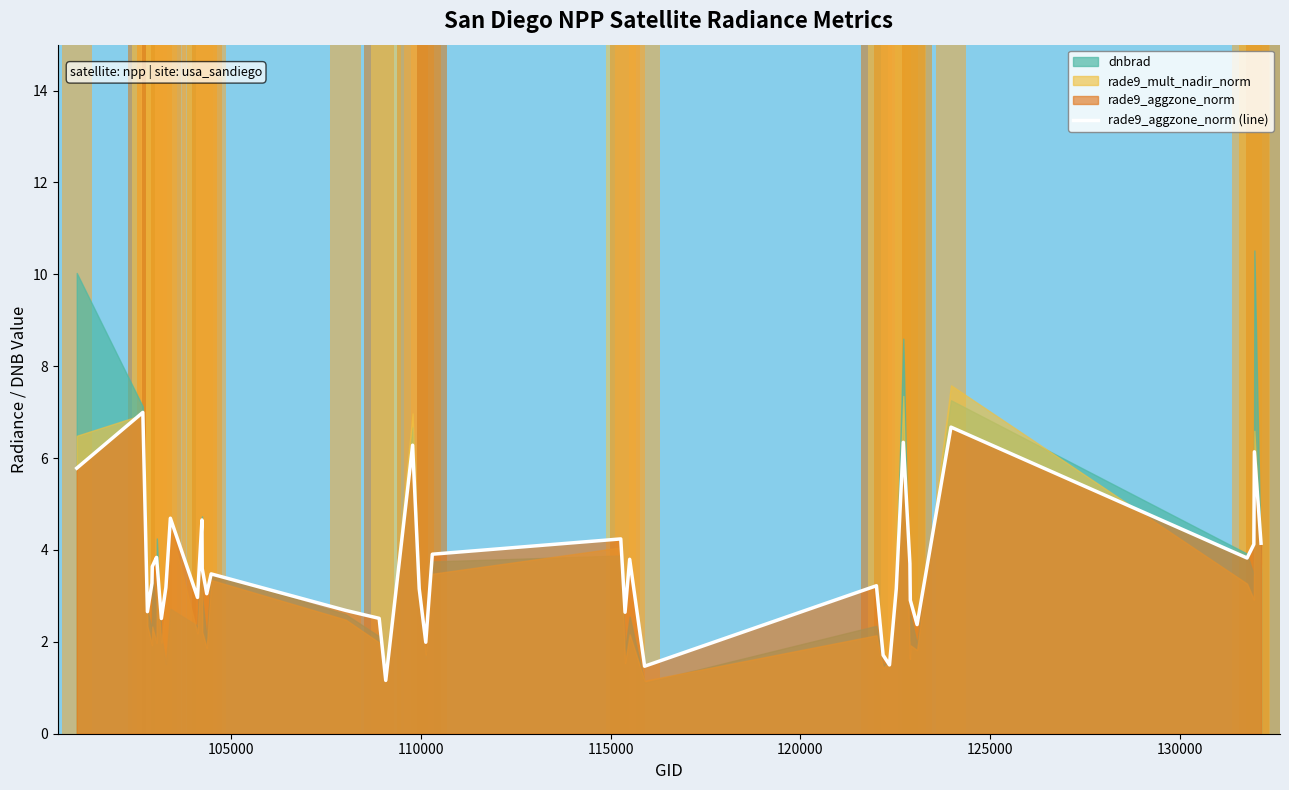

What is the highest value of the rade9_aggzone_norm (line) series?

7.0